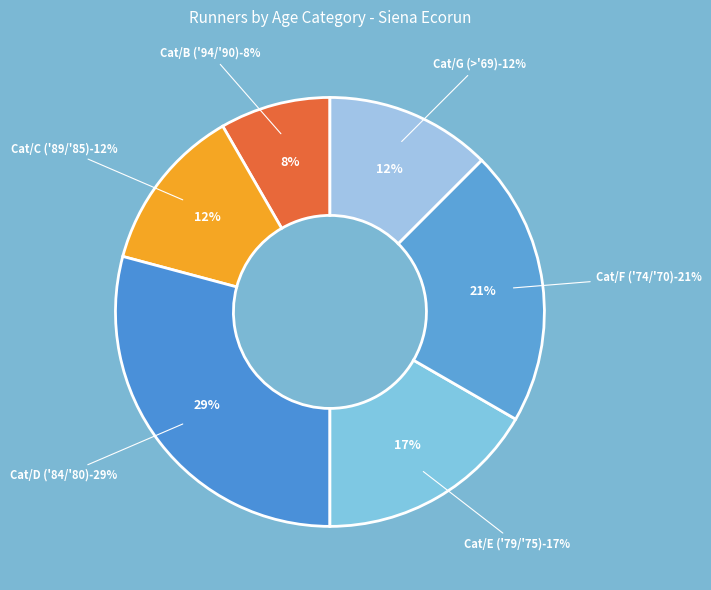

How much of the chart is everything except Cat/E ('79/'75)?

83.3%